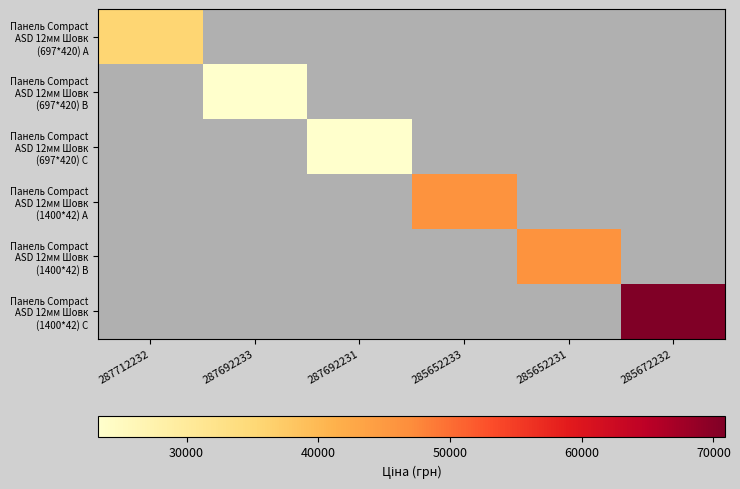

How many distinct data groups are displayed?

6